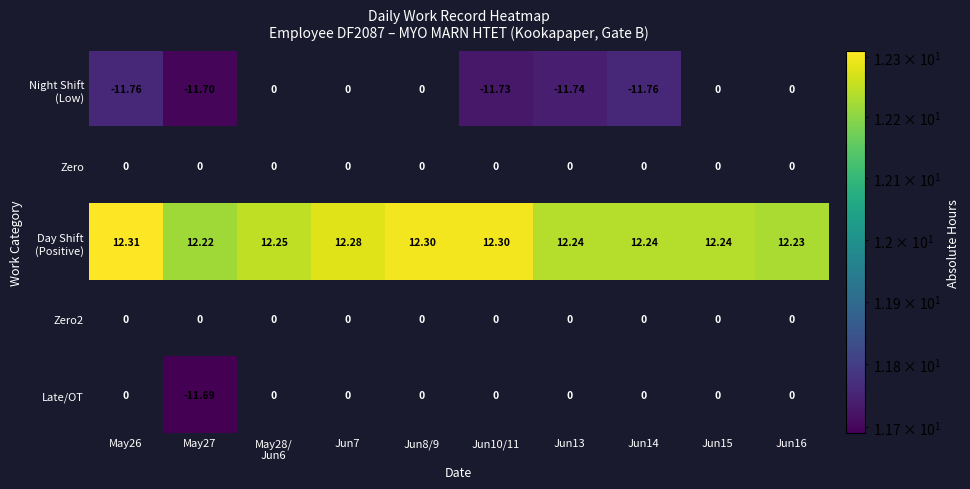

At how many categories does at least one series exceed 10?

10